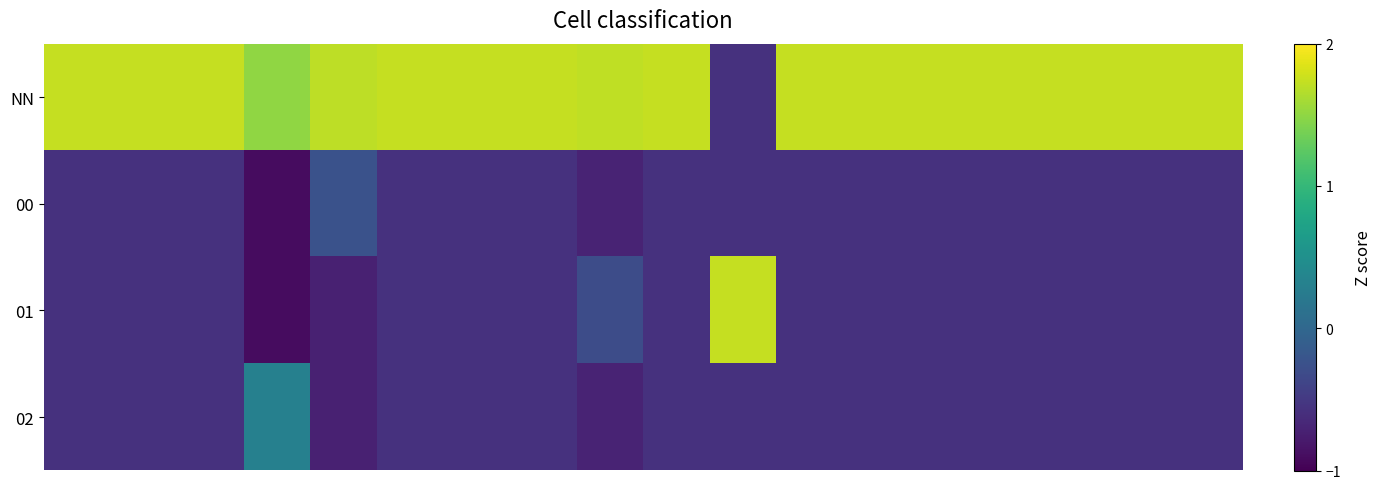

Reading left to right, transcribe all the data shown in this chart.

NN: 1.7	1.7	1.7	1.5	1.7	1.7	1.7	1.7	1.7	1.7	-0.6	1.7	1.7	1.7	1.7	1.7	1.7	1.7
00: -0.6	-0.6	-0.6	-0.9	-0.2	-0.6	-0.6	-0.6	-0.7	-0.6	-0.6	-0.6	-0.6	-0.6	-0.6	-0.6	-0.6	-0.6
01: -0.6	-0.6	-0.6	-0.9	-0.7	-0.6	-0.6	-0.6	-0.3	-0.6	1.7	-0.6	-0.6	-0.6	-0.6	-0.6	-0.6	-0.6
02: -0.6	-0.6	-0.6	0.3	-0.7	-0.6	-0.6	-0.6	-0.7	-0.6	-0.6	-0.6	-0.6	-0.6	-0.6	-0.6	-0.6	-0.6